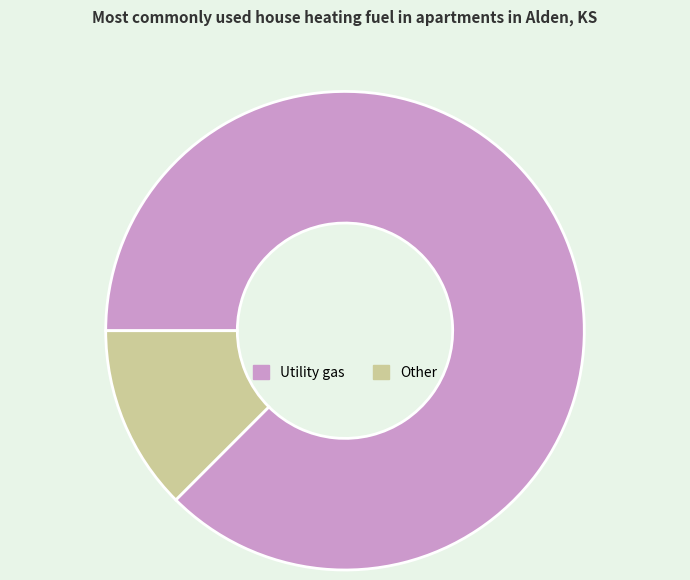

Is it true that Other is 12% of the pie?

True